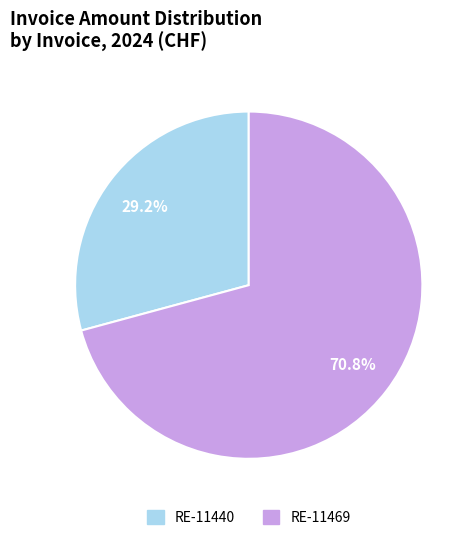

Rank the categories by value from highest to lowest.

RE-11469, RE-11440